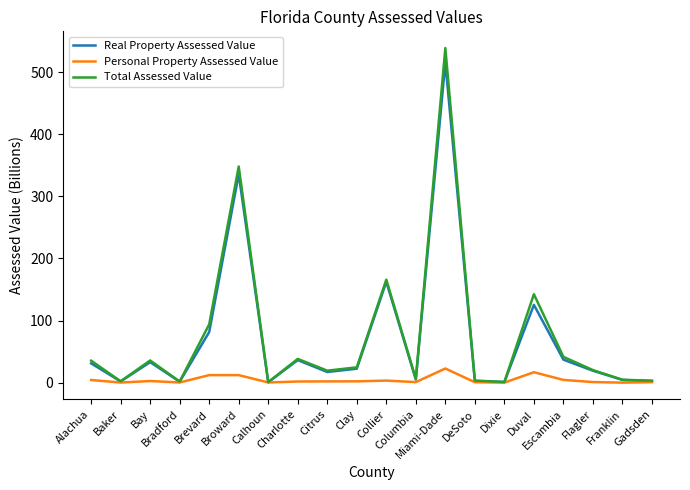

Which series has the largest range (max minus min)?

Total Assessed Value